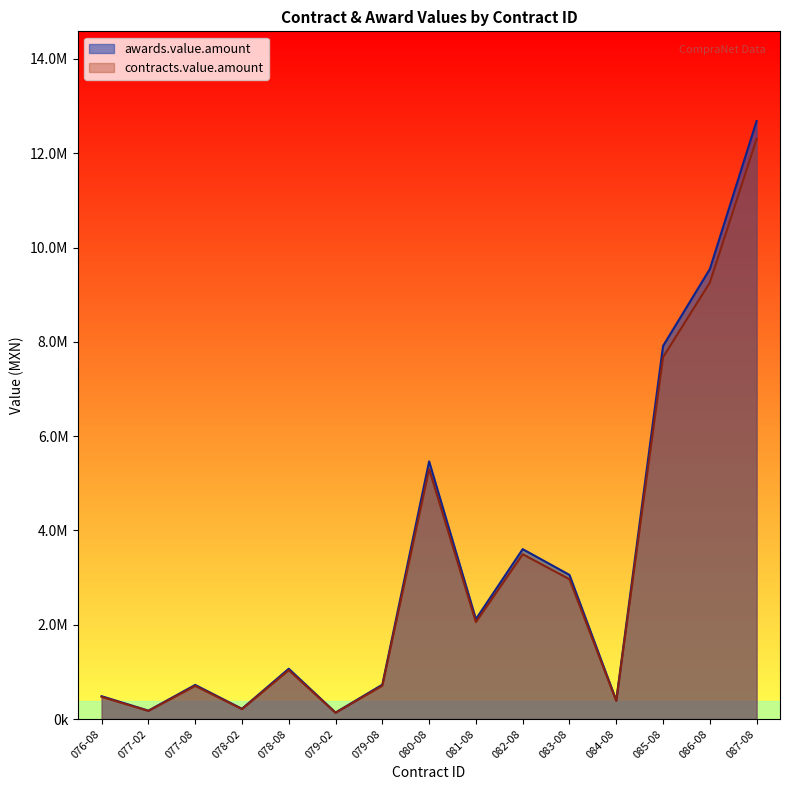

What is the minimum value for contracts.value.amount?

133974.7